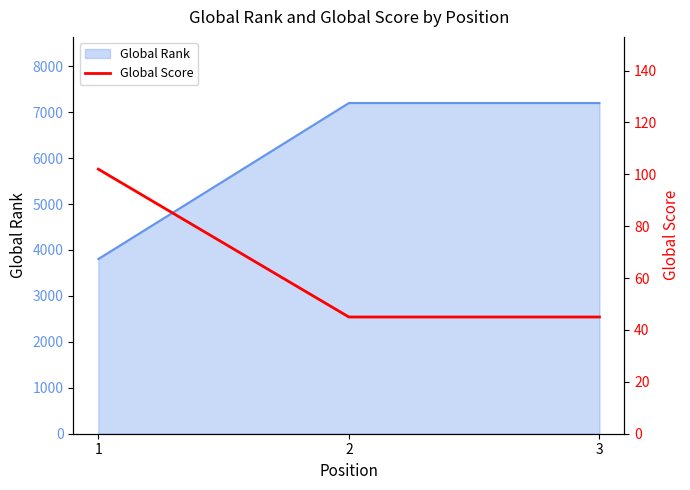

How many lines are shown in the chart?

1